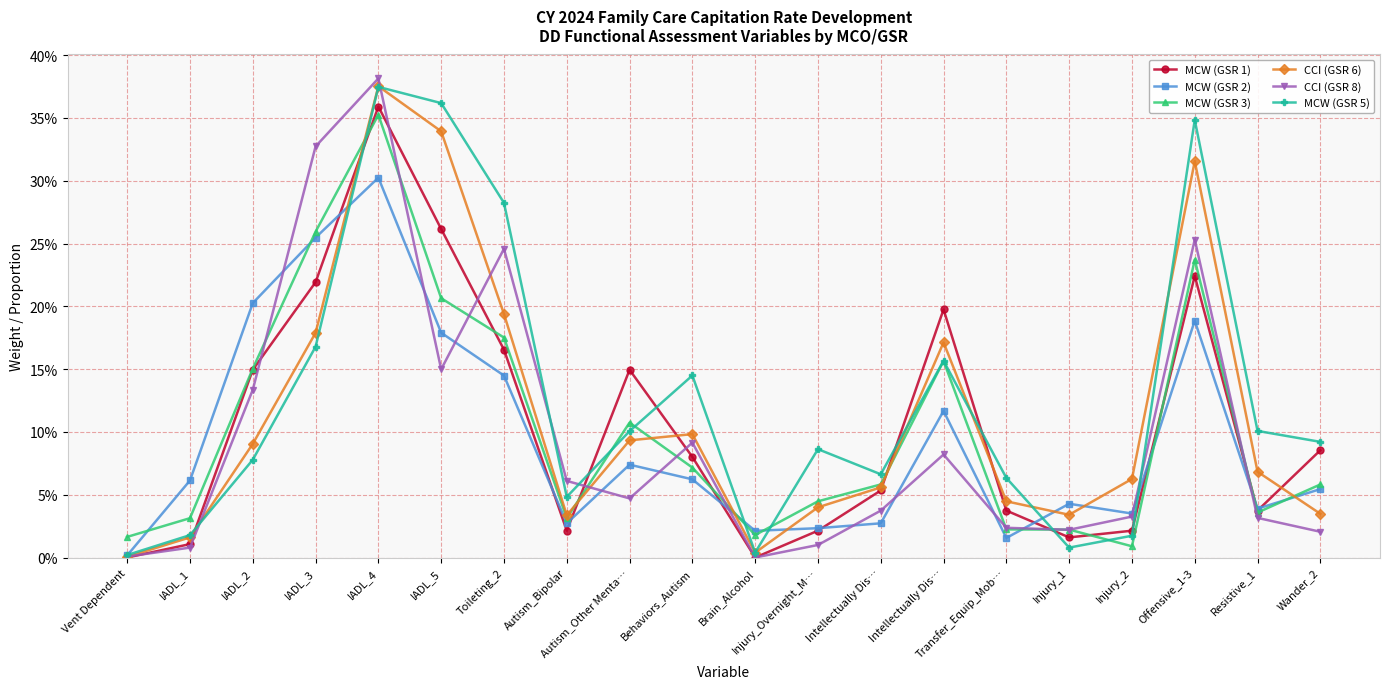

What is the label of the 8th point from the left?

Autism_Bipolar